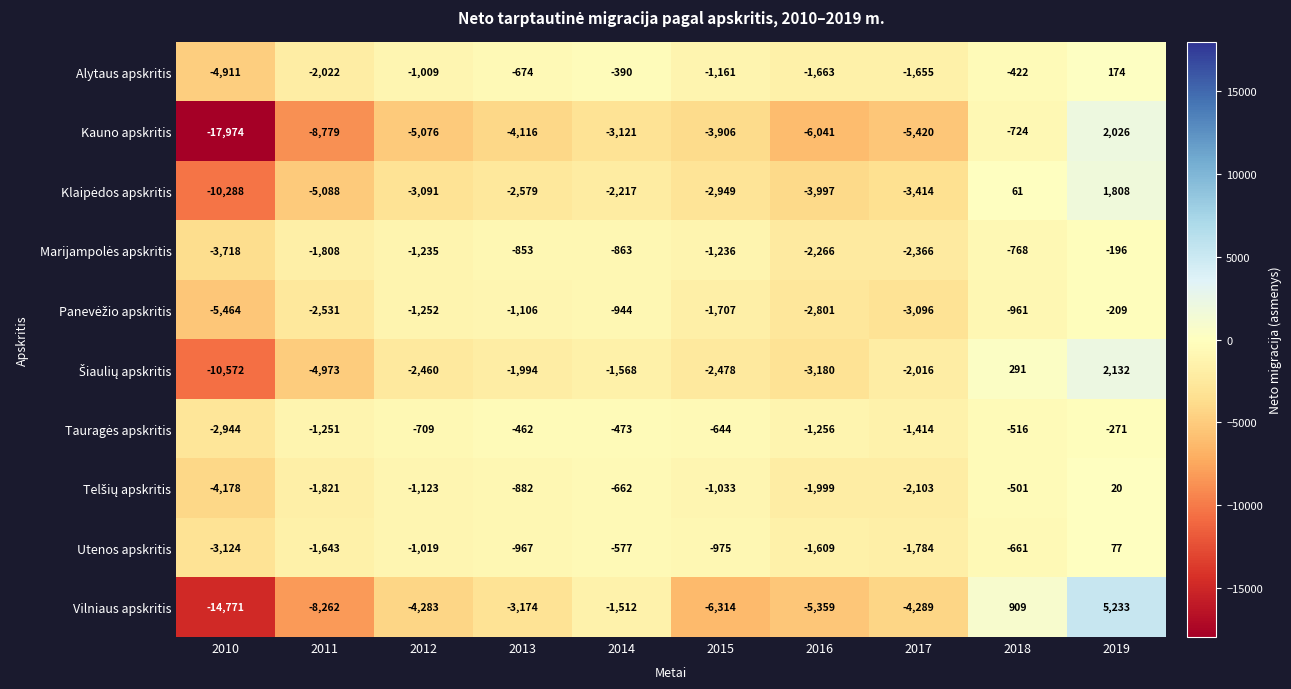

The Utenos apskritis series shows -647 at 2016. True or false?

False